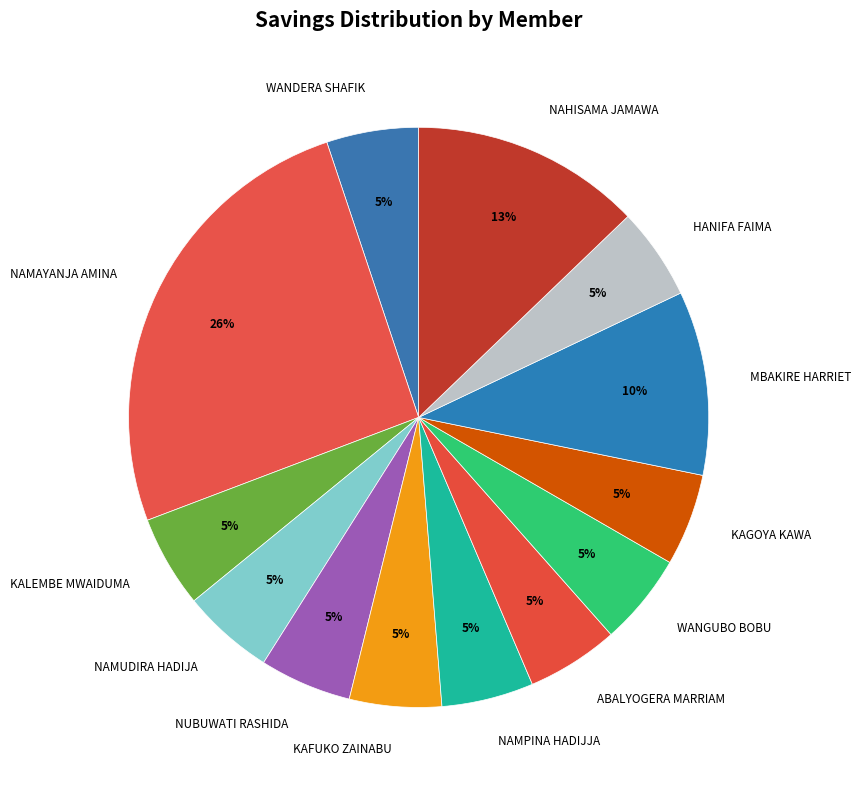

Is the sum of NAMAYANJA AMINA and NAMPINA HADIJJA greater than half?

No